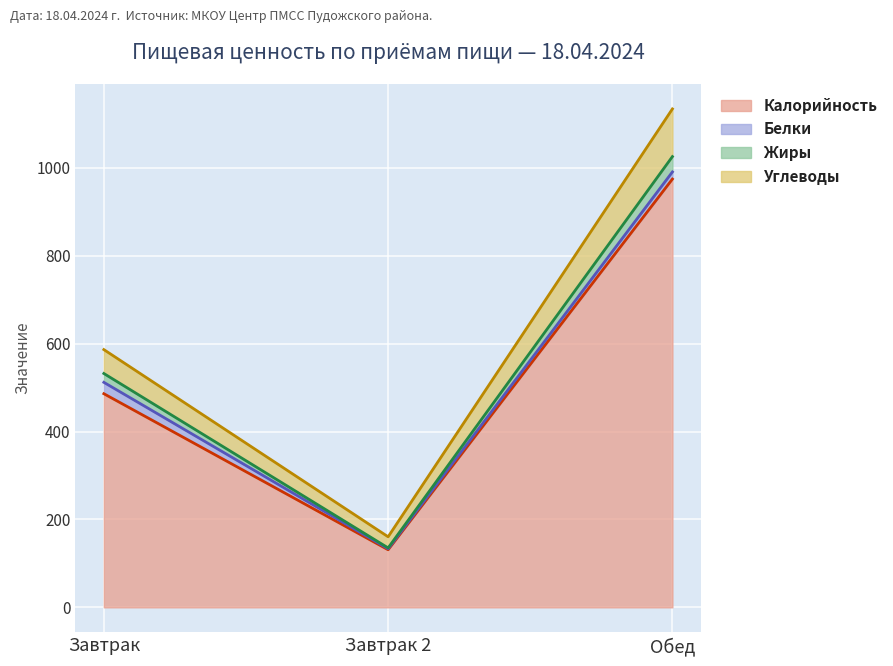

What is the total value across all series at Завтрак 2?

160.5